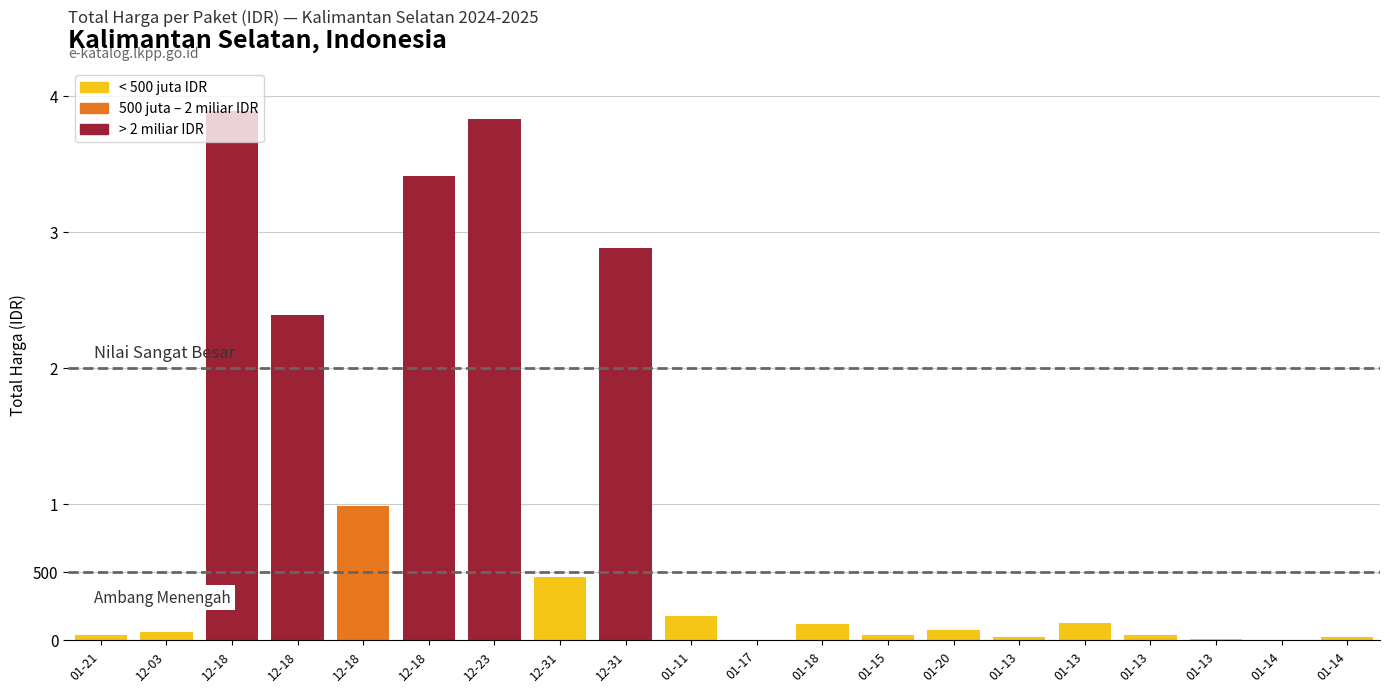

What is the sum of the values at 2025-01-13 and 2025-01-13?

27256920